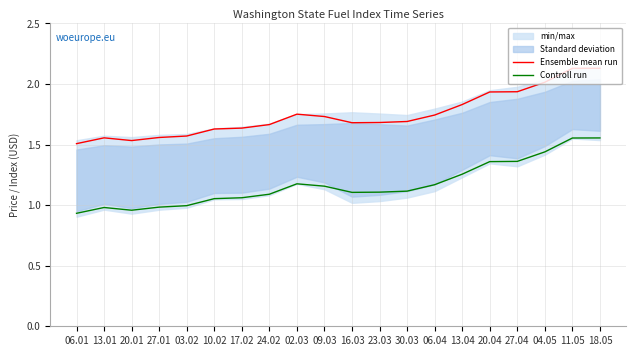

Which label corresponds to the smallest value in the chart?

06.01